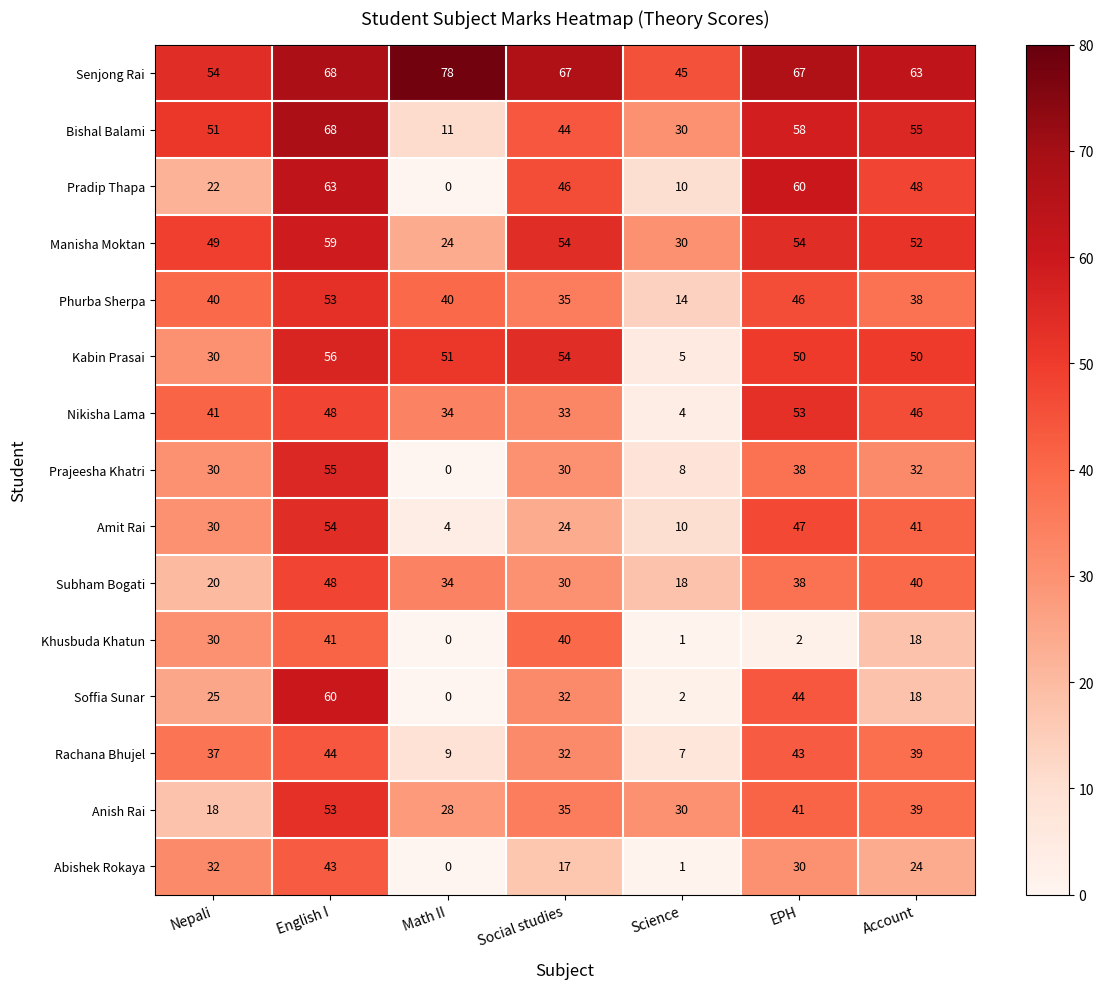

Which series has the widest spread of values?

Pradip Thapa